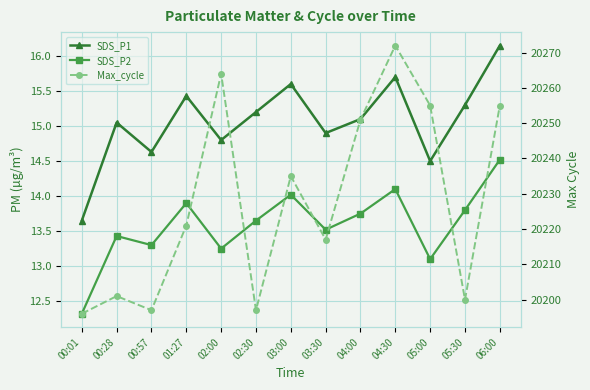

Where is Max_cycle nearest to the value 20234?

03:00